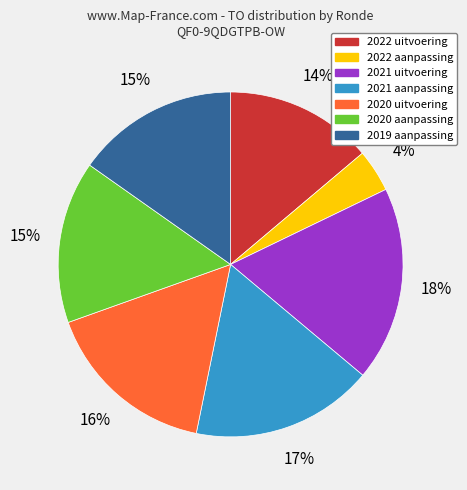

How many slices are in this pie chart?

7